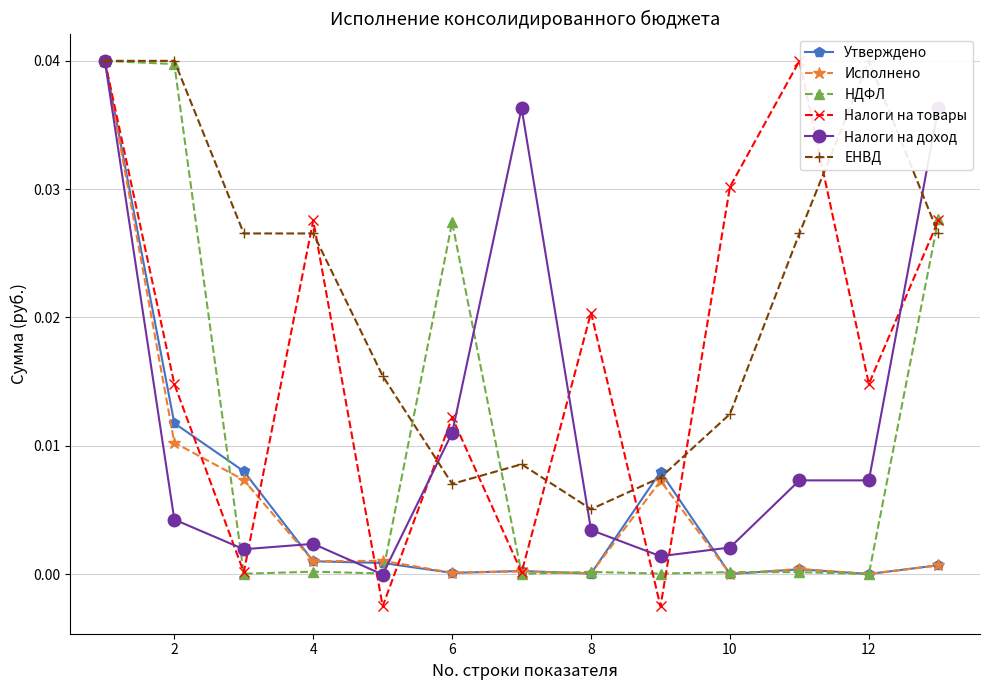

Does the chart have visible grid lines?

Yes